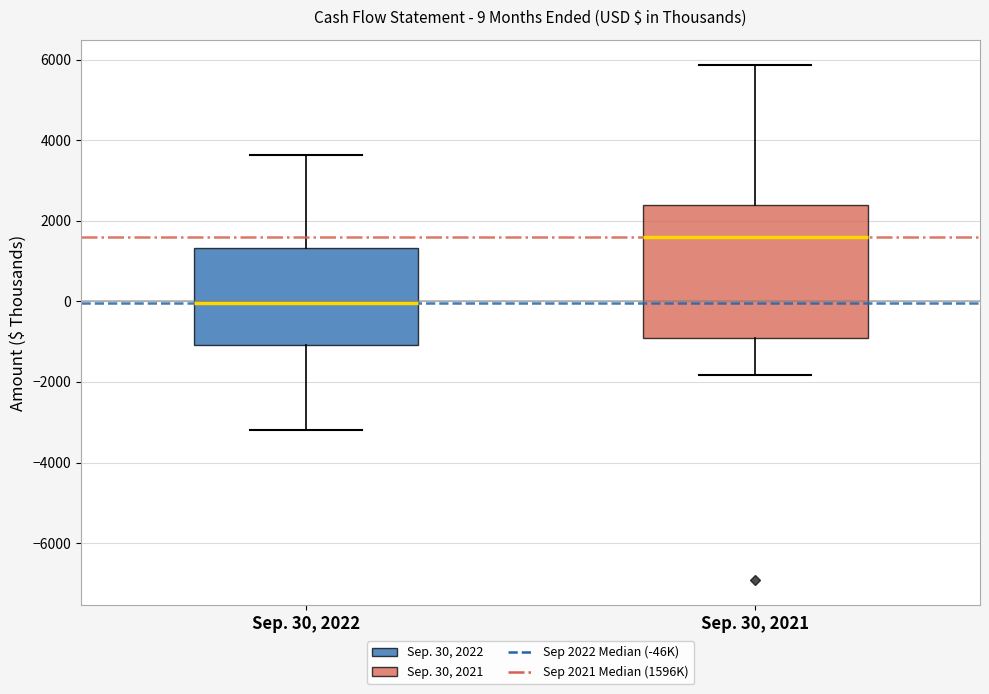

Which box's median line is the highest?

Sep. 30, 2021